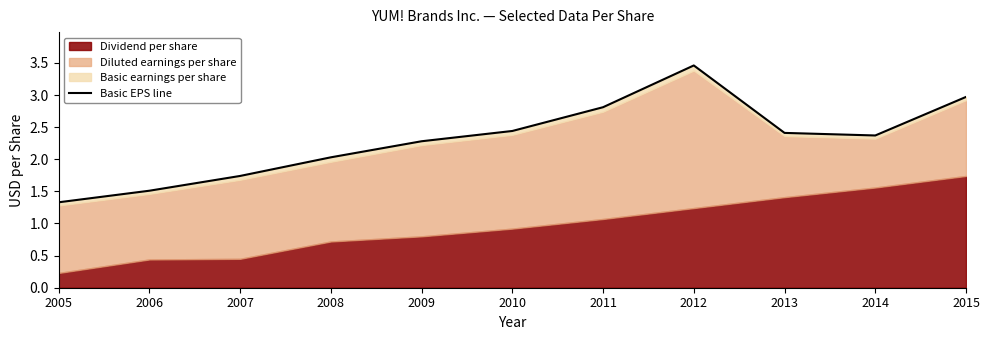

True or false: the data shows 0.6 at 2013.

False